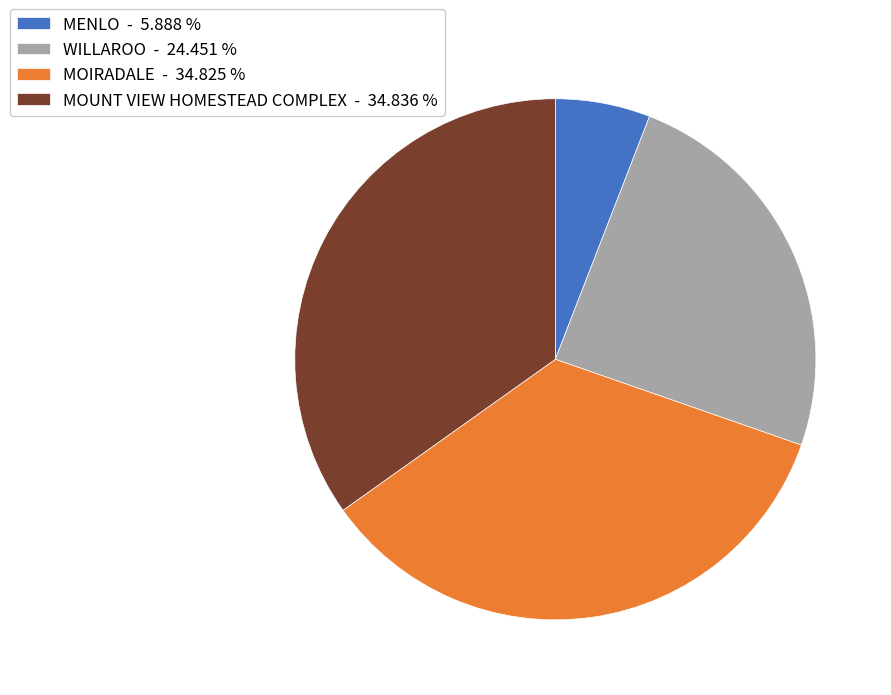

How many slices are in this pie chart?

4